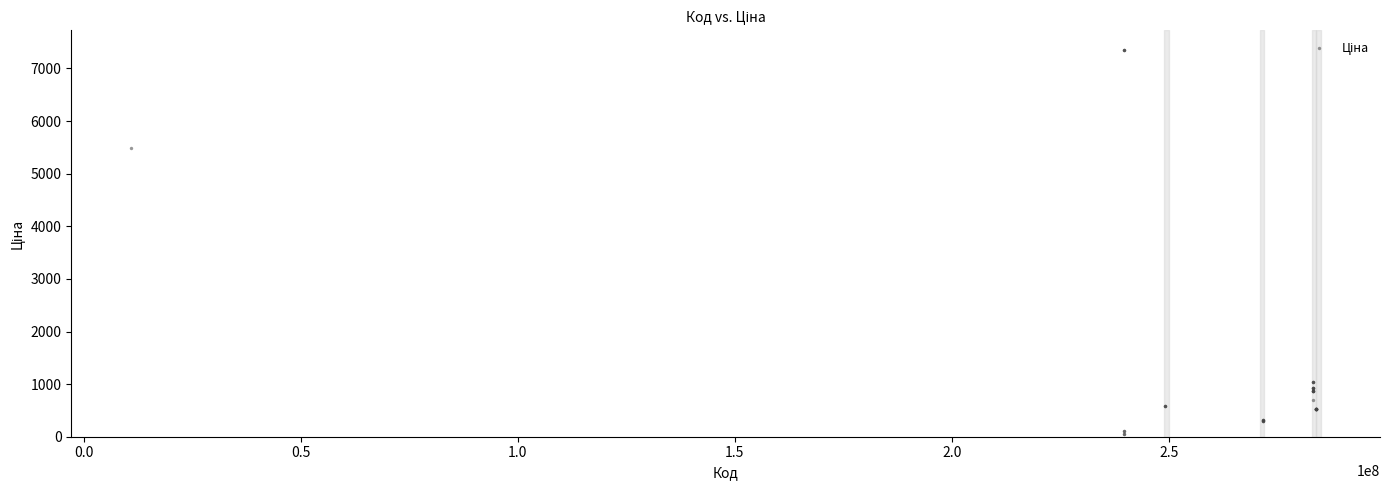

What Y value in the scatter plot is closest to 3707?

5497.3